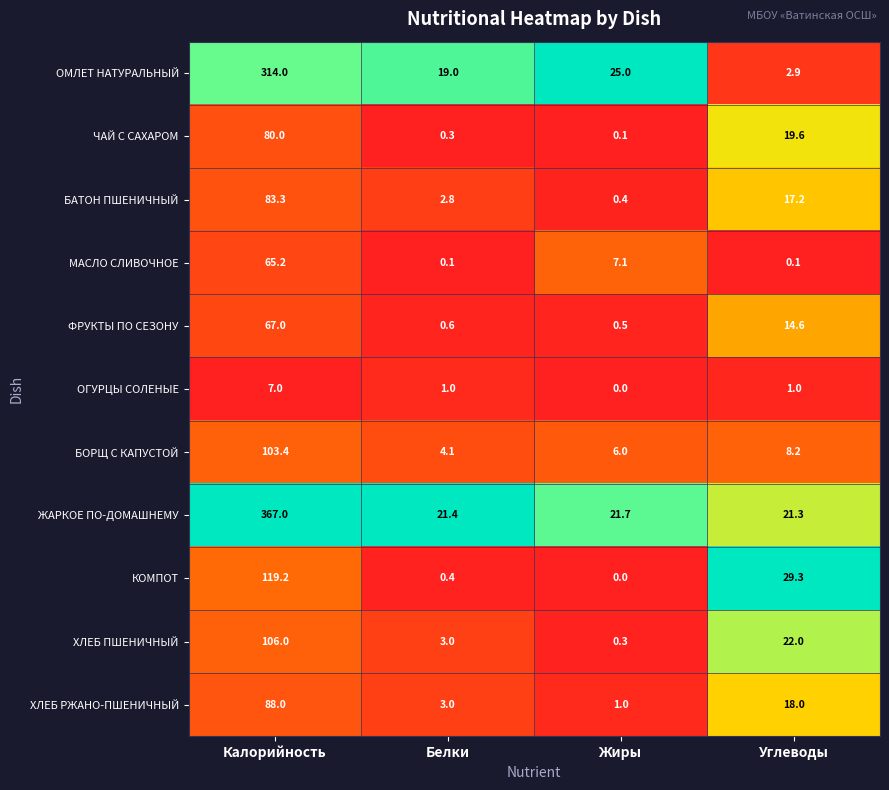

At Углеводы, list the series in order from largest to smallest.

КОМПОТ, ХЛЕБ ПШЕНИЧНЫЙ, ЖАРКОЕ ПО-ДОМАШНЕМУ, ЧАЙ С САХАРОМ, ХЛЕБ РЖАНО-ПШЕНИЧНЫЙ, БАТОН ПШЕНИЧНЫЙ, ФРУКТЫ ПО СЕЗОНУ, БОРЩ С КАПУСТОЙ, ОМЛЕТ НАТУРАЛЬНЫЙ, ОГУРЦЫ СОЛЕНЫЕ, МАСЛО СЛИВОЧНОЕ